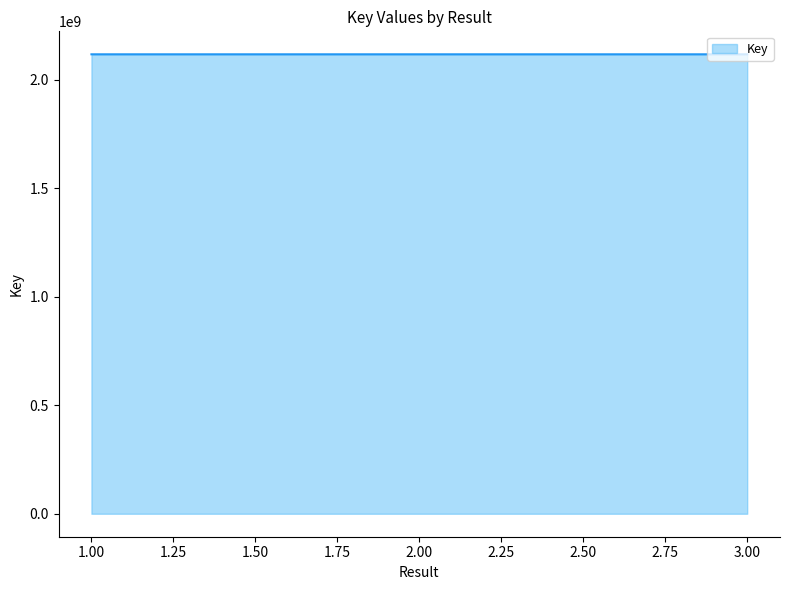

What is the smallest value displayed?

2117846005